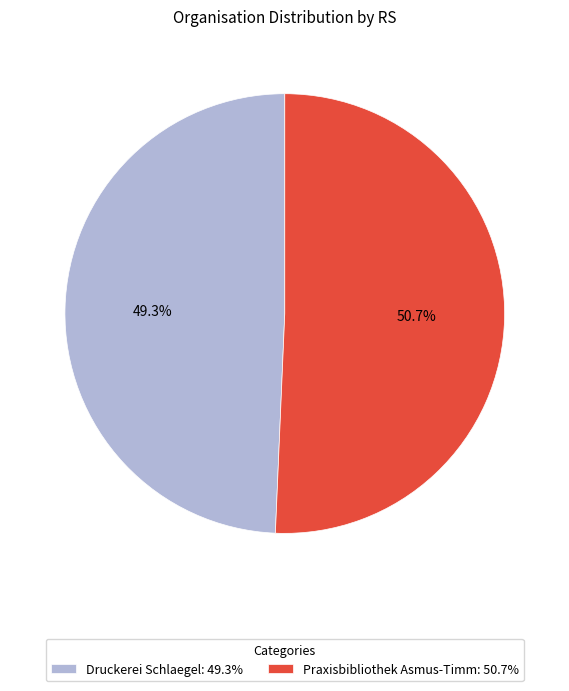

True or false: Praxisbibliothek Asmus-Timm accounts for 57% of the total.

False